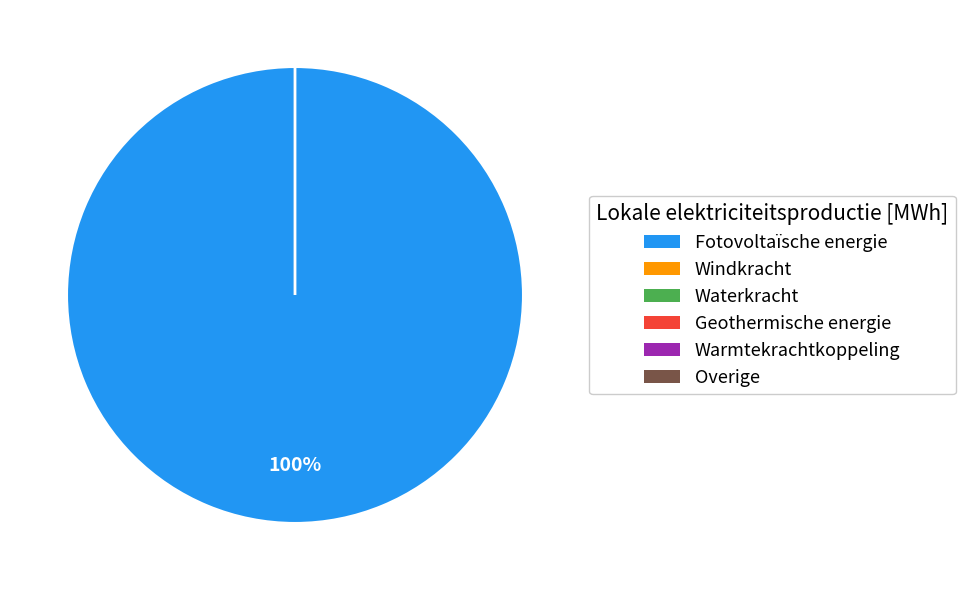

To the nearest percent, what is the average slice percentage?

17%